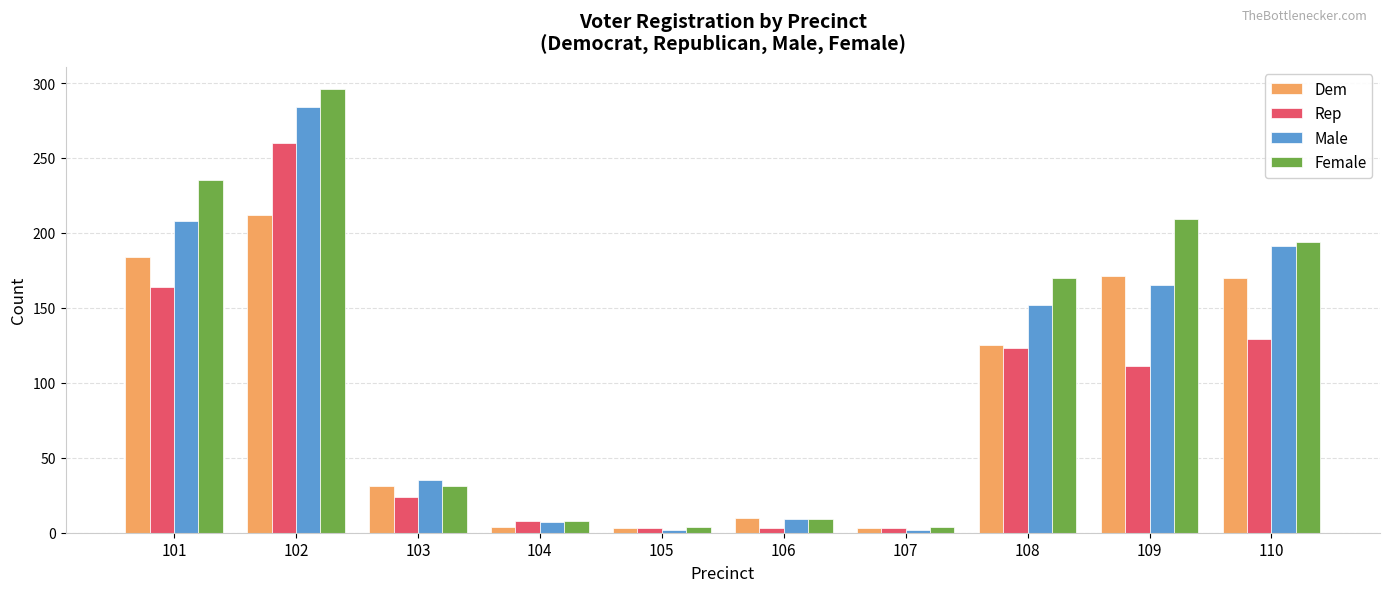

True or false: Female has a value of 8 at 104.

True